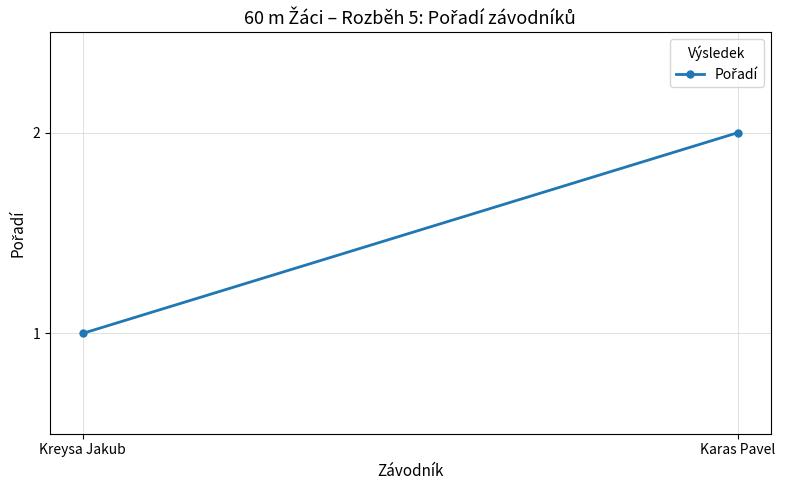

Which category has the lowest value across all series?

Kreysa Jakub